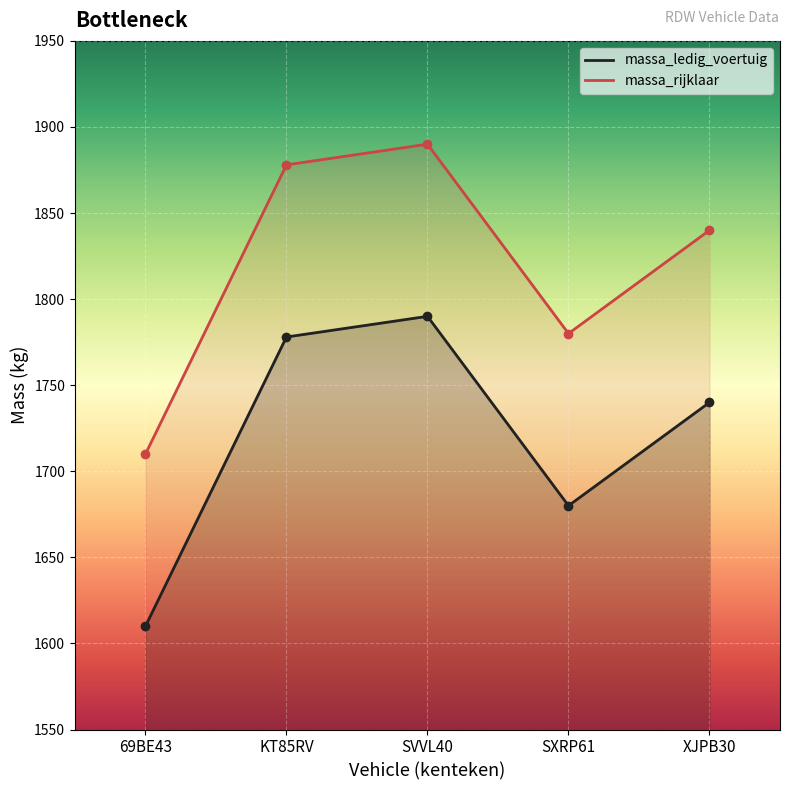

Rank the series by their average value, from lowest to highest.

massa_ledig_voertuig, massa_rijklaar